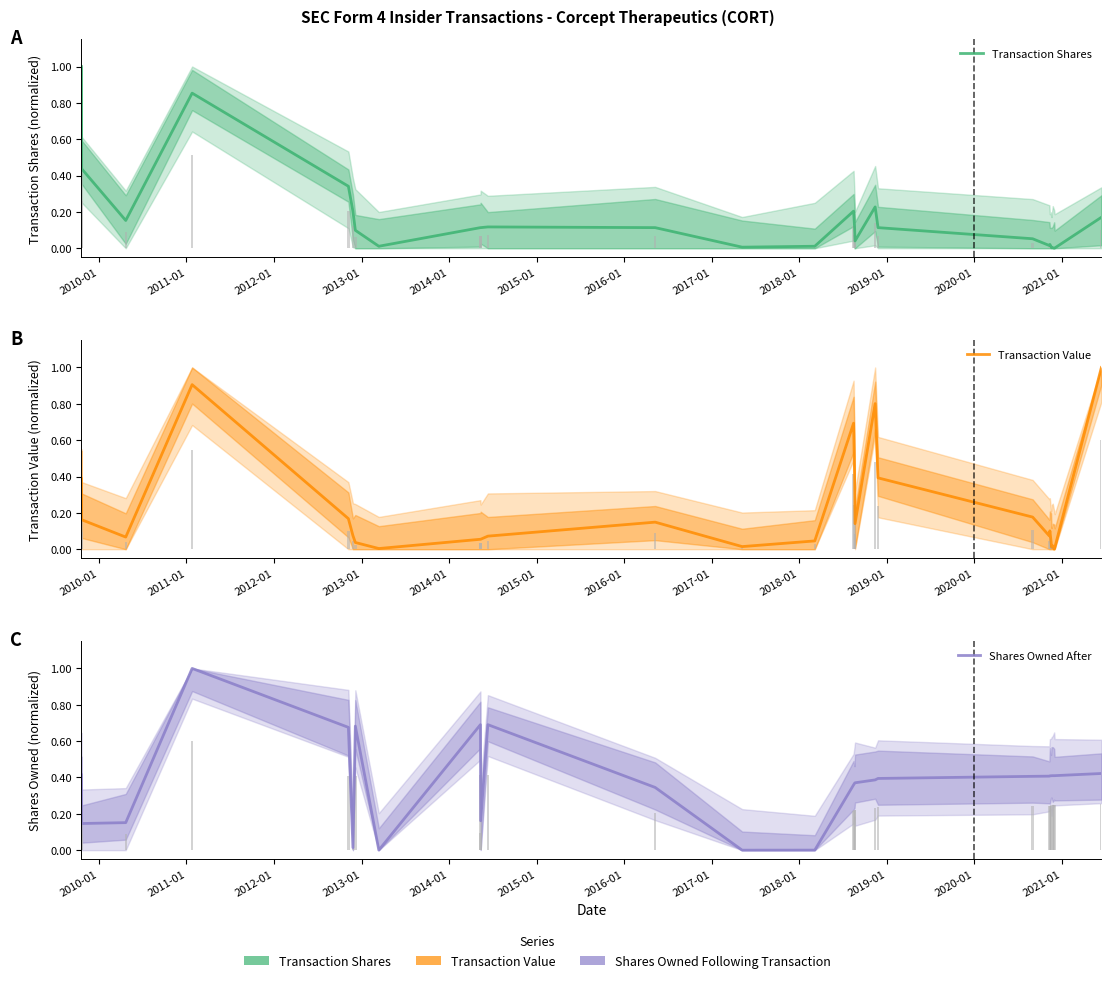

Reading right to left, what are all the values shown in this chart?

Transaction Shares: 0.2	0.0	0.0	0.0	0.0	0.0	0.0	0.0	0.1	0.1	0.2	0.0	0.1	0.2	0.0	0.0	0.1	0.1	0.1	0.1	0.0	0.1	0.2	0.3	0.9	0.2	0.4	1.0
Transaction Value: 1.0	0.0	0.0	0.0	0.0	0.0	0.1	0.1	0.2	0.4	0.8	0.1	0.4	0.7	0.0	0.0	0.1	0.1	0.1	0.1	0.0	0.0	0.1	0.2	0.9	0.1	0.2	0.4
Shares Owned After: 0.4	0.4	0.4	0.4	0.4	0.4	0.4	0.4	0.4	0.4	0.4	0.4	0.4	0.4	0.0	0.0	0.3	0.7	0.2	0.7	0.0	0.7	0.0	0.7	1.0	0.2	0.1	0.4